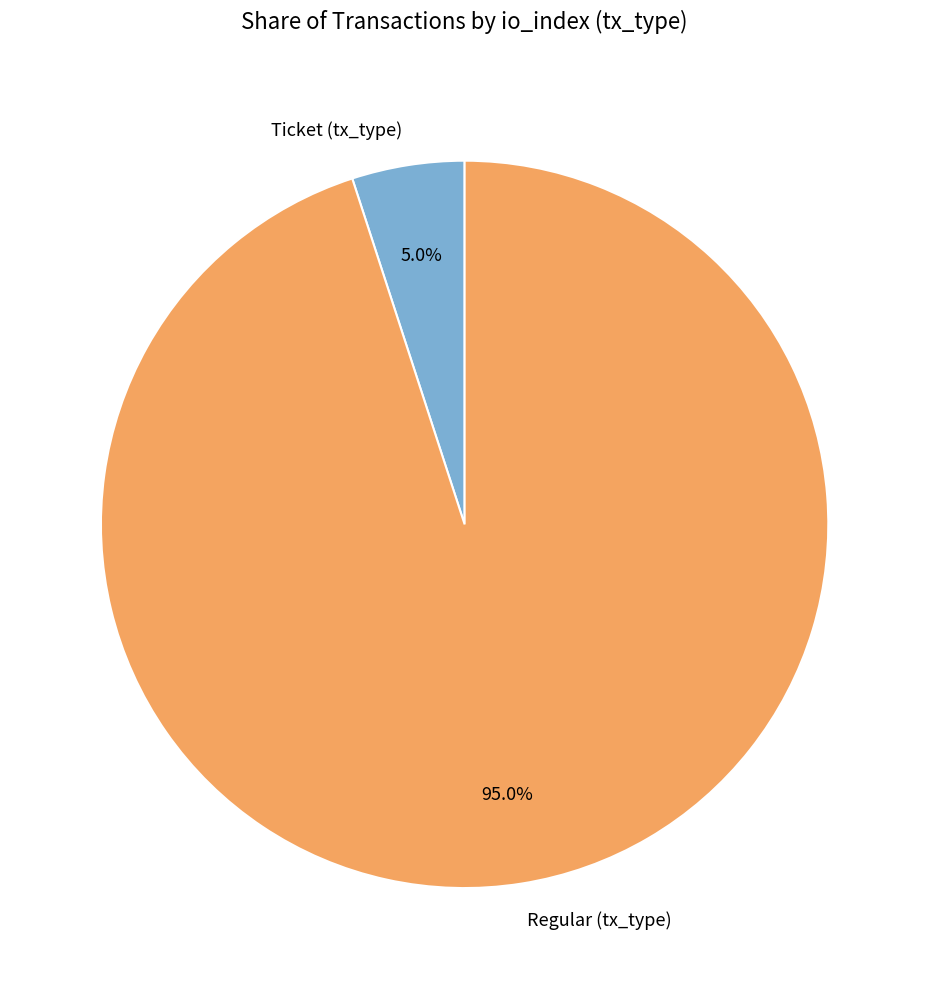

To the nearest percent, what is the average slice percentage?

50%